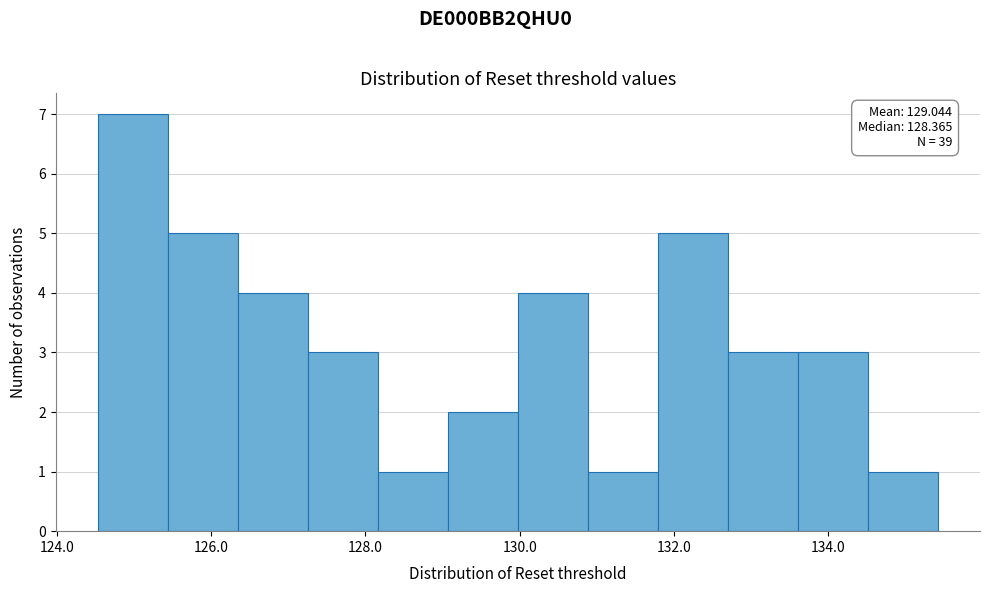

Over which range of the x-axis is the bar tallest?

124.6 to 125.4